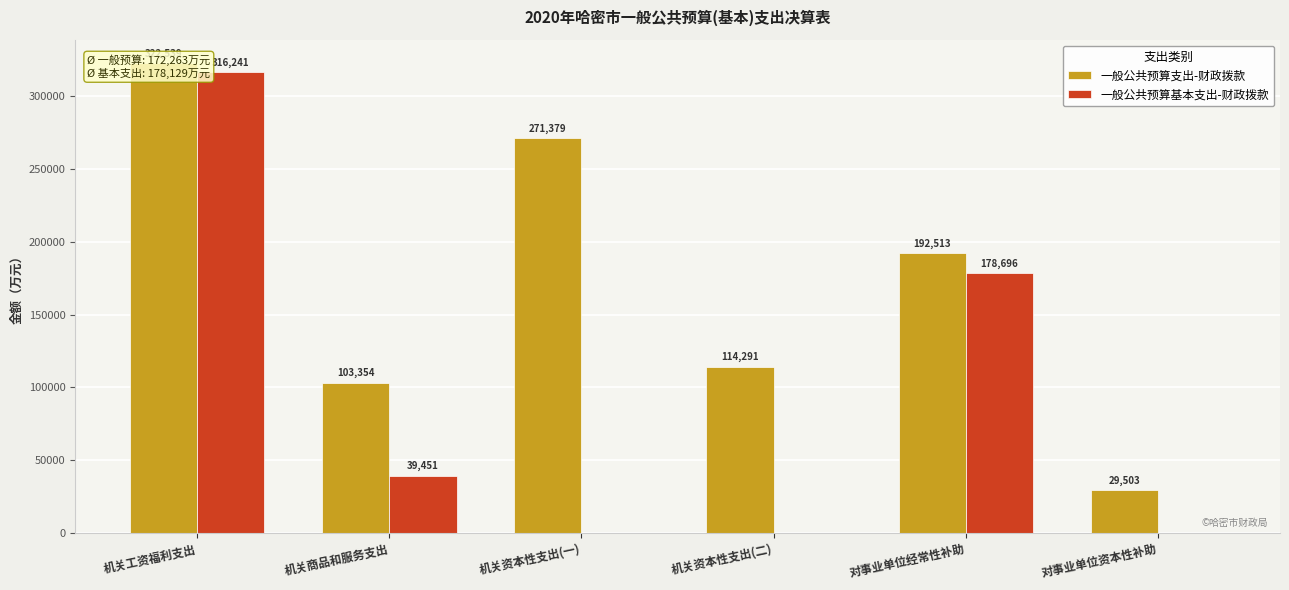

Rank the series by their maximum value, from lowest to highest.

一般公共预算基本支出-财政拨款, 一般公共预算支出-财政拨款